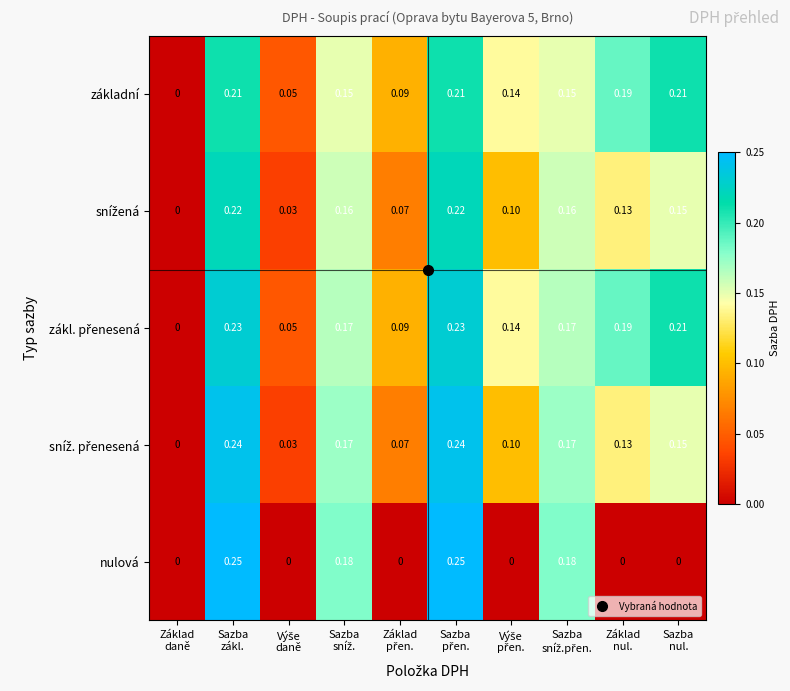

Which series has the widest spread of values?

nulová